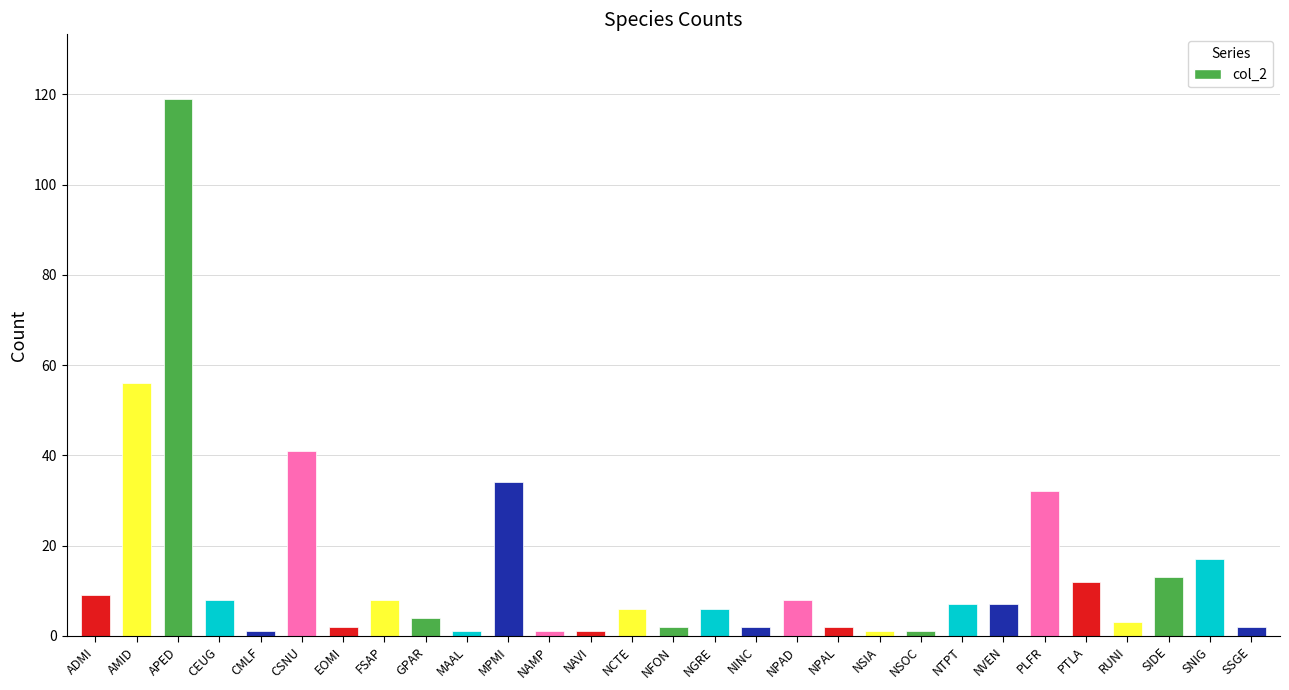

What is the maximum value shown in the chart?

119